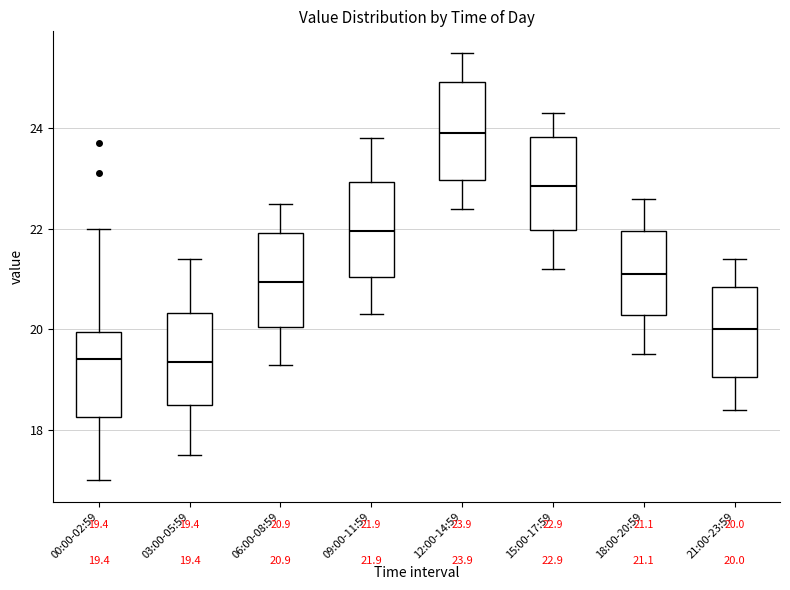

Which box's median line is the highest?

12:00-14:59